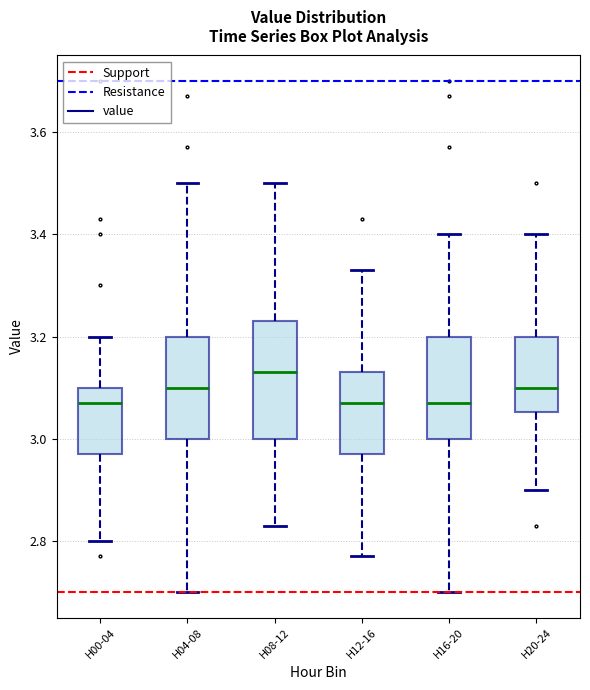

Reading left to right, transcribe this box plot: for each box, give where its median line is, the range the box spans, and where its two whiskers end, as read against the y-axis. The values are not printed on the chart, so give them approximately, as read against the axis.

H00-04: median 3.08, box 2.98 to 3.10, whiskers 2.80 to 3.20
H04-08: median 3.10, box 3.00 to 3.20, whiskers 2.70 to 3.50
H08-12: median 3.14, box 3.00 to 3.24, whiskers 2.84 to 3.50
H12-16: median 3.08, box 2.98 to 3.14, whiskers 2.78 to 3.34
H16-20: median 3.08, box 3.00 to 3.20, whiskers 2.70 to 3.40
H20-24: median 3.10, box 3.06 to 3.20, whiskers 2.90 to 3.40